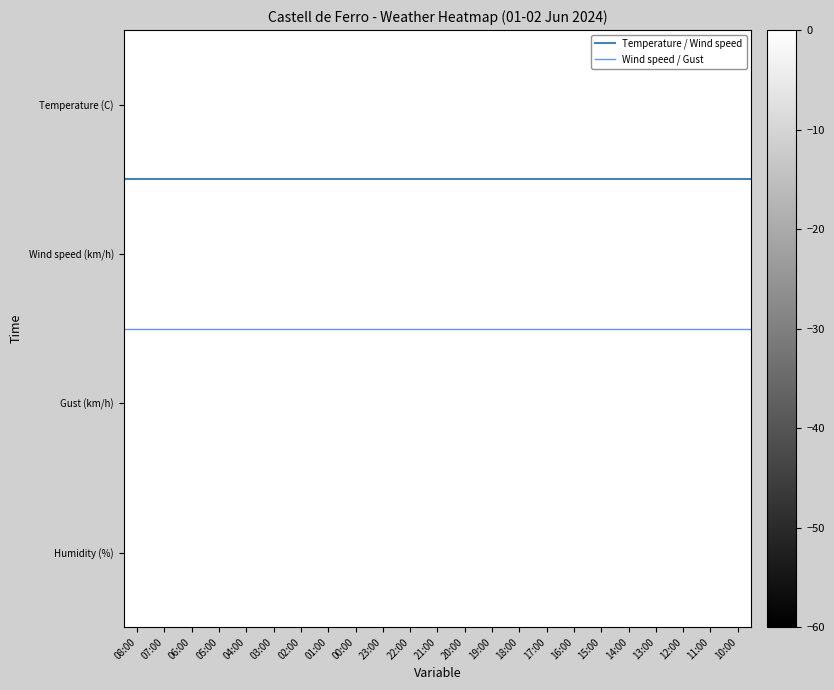

The value of Temperature (C) at 19:00 is 19.7. True or false?

True